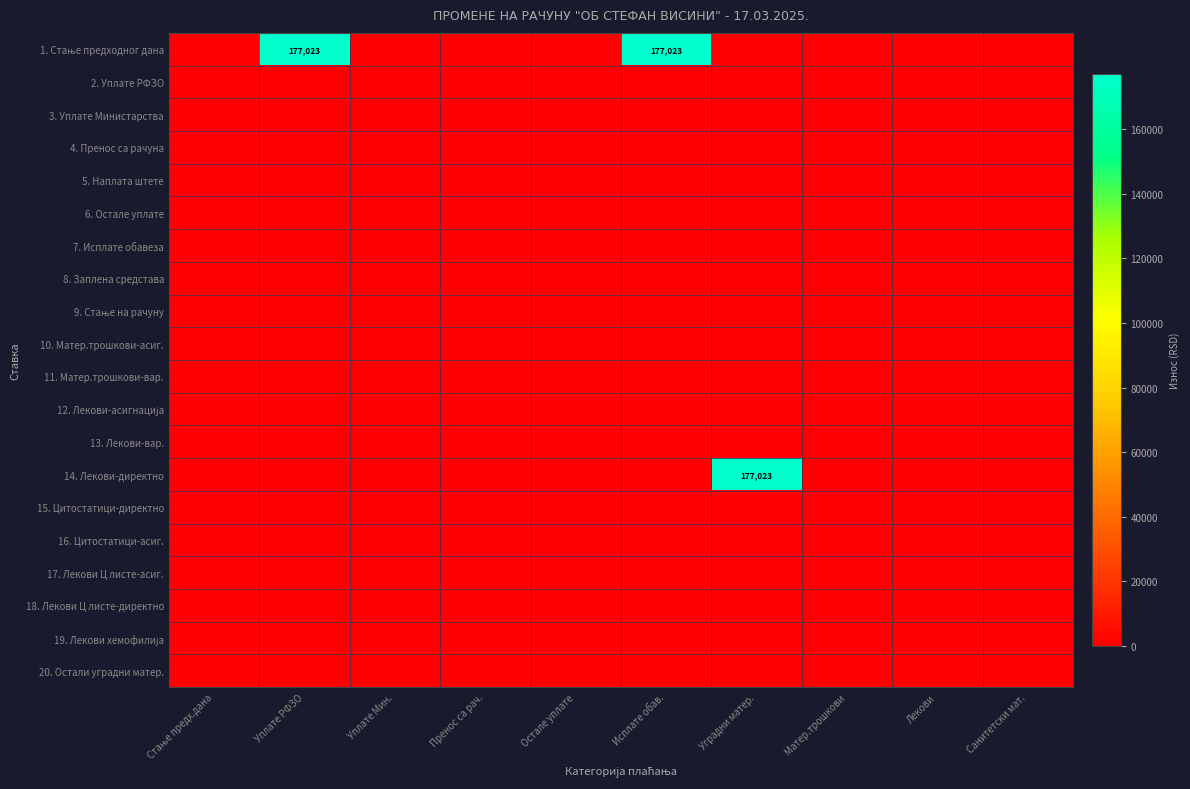

At which label is 7. Исплате обавеза closest to 0?

Стање предх.дана